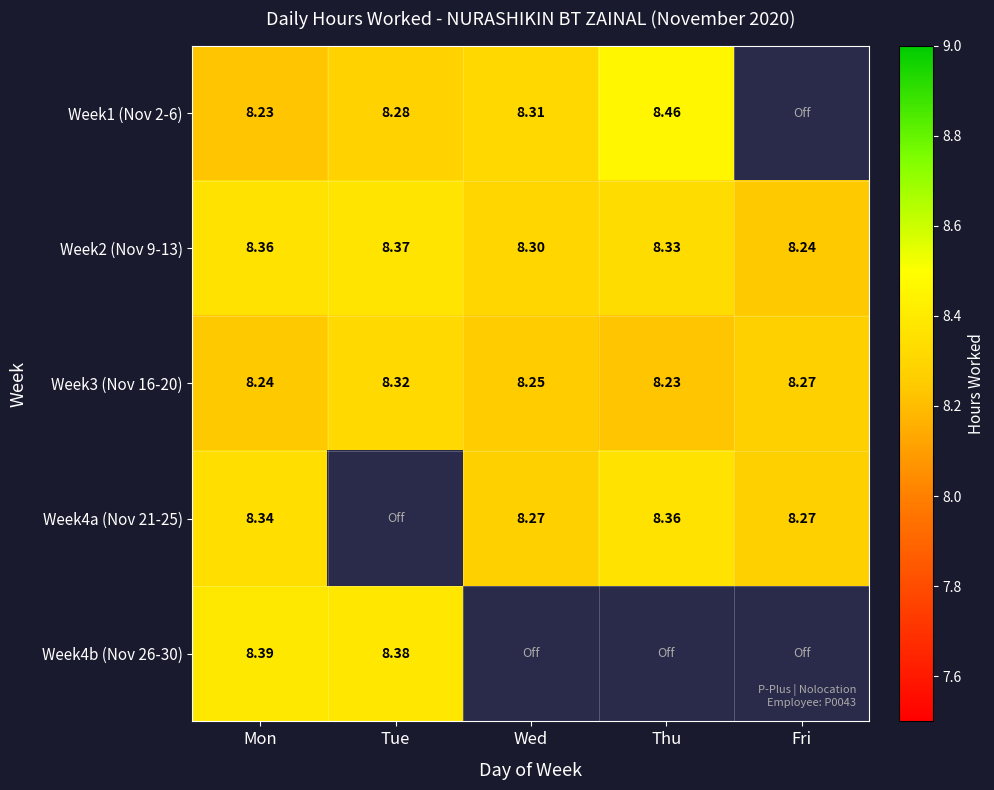

Which category has the lowest value in the Week3 (Nov 16-20) series?

Thu